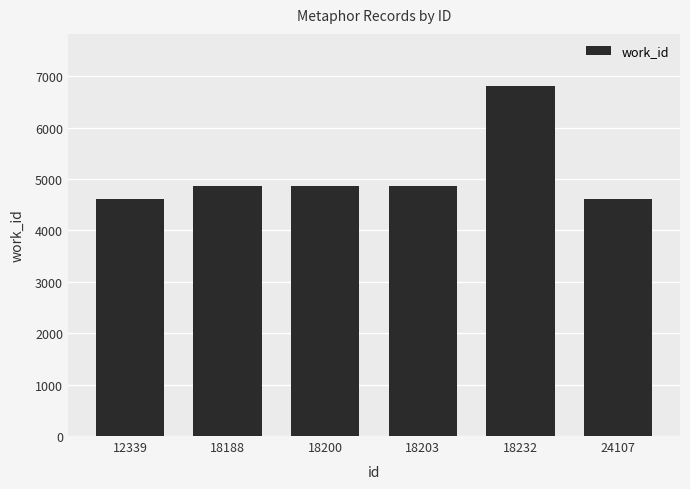

Reading left to right, extract all data points from this chart.

4610	4873	4873	4873	6805	4610